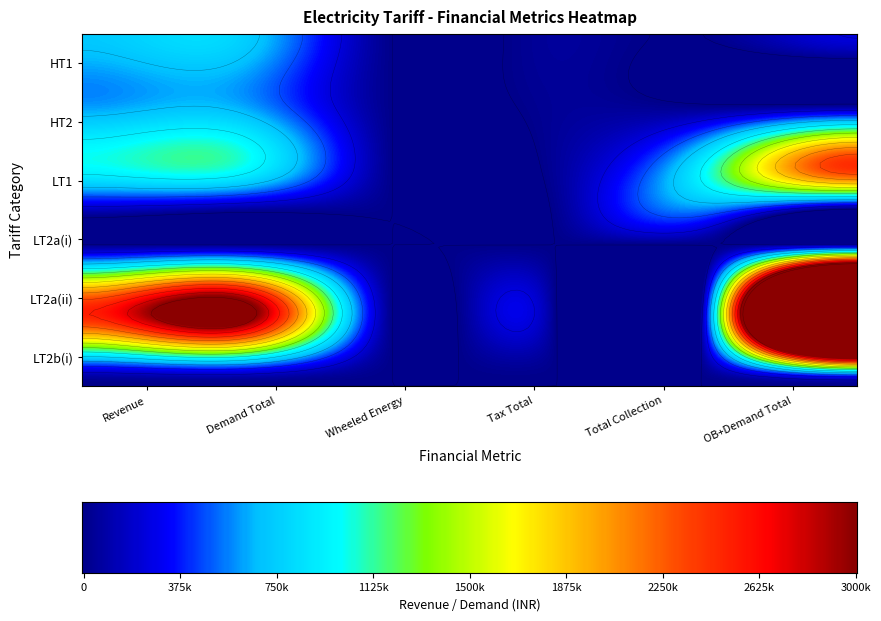

At which category is the sum across all series the highest?

5